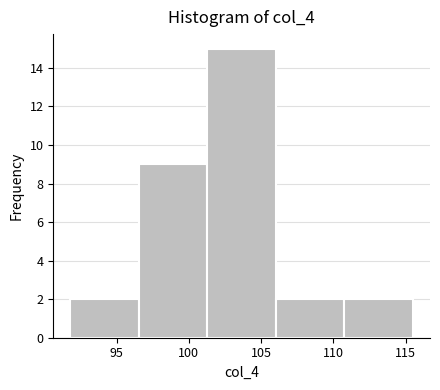

What is the height of the bar covering 106.0 to 111.0 on the x-axis? Neither the bar edges nor the heights are printed on the chart, so give them approximately, as read against the axes.

2